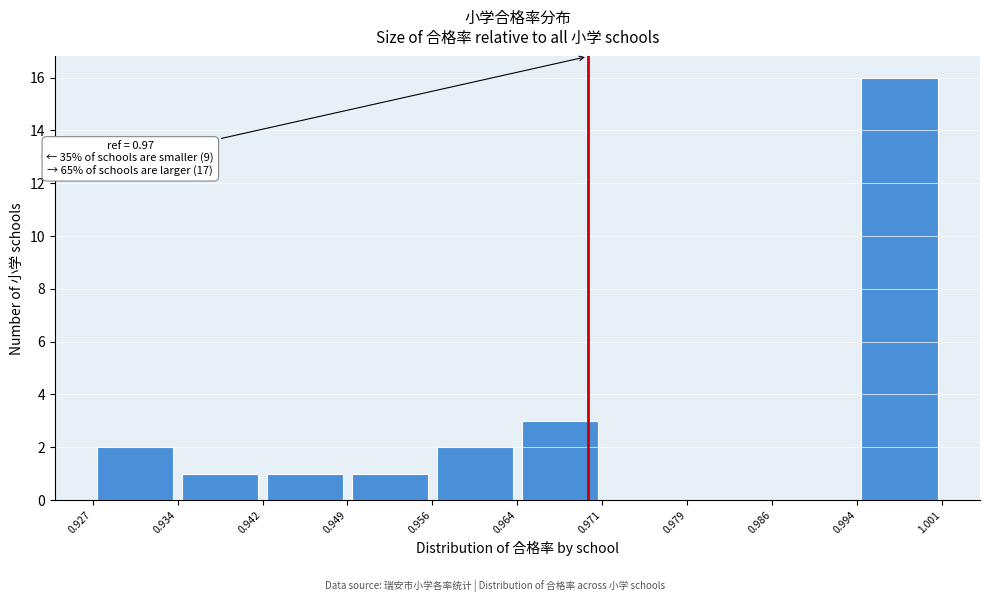

Over which range of the x-axis is the bar tallest?

0.994 to 1.001